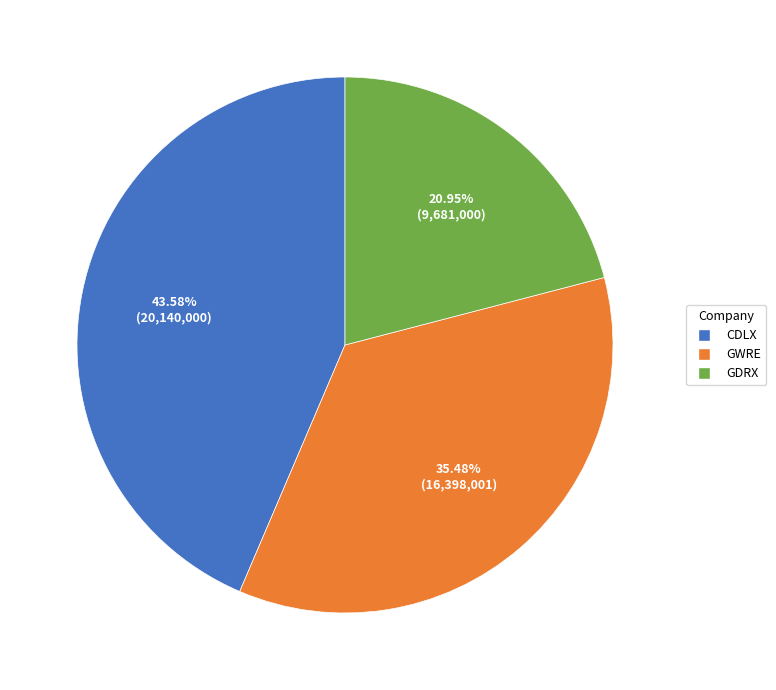

Is there a majority slice in this chart?

No